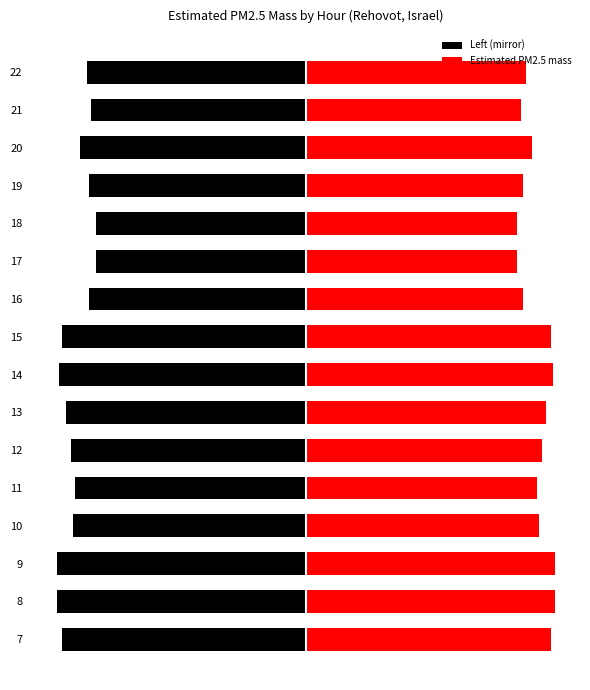

What is the sum of all values?

163.0